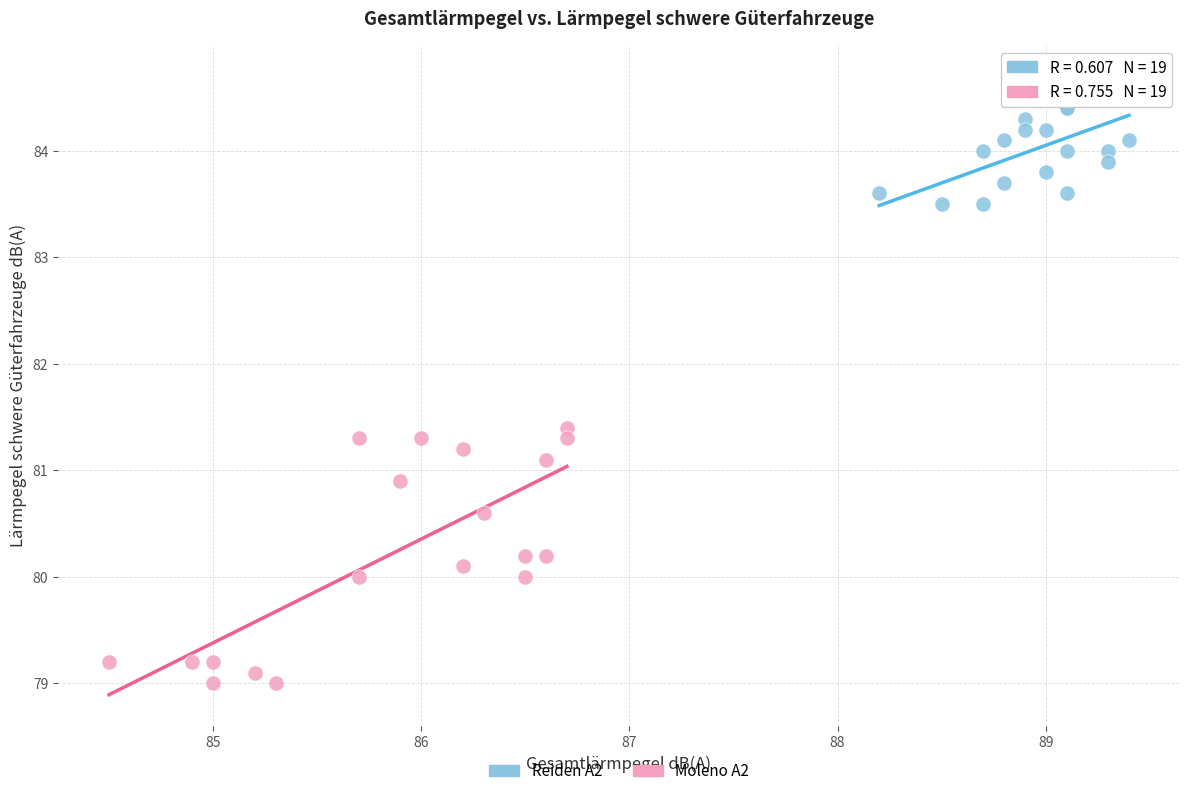

Which series contains the highest Y value?

Reiden A2